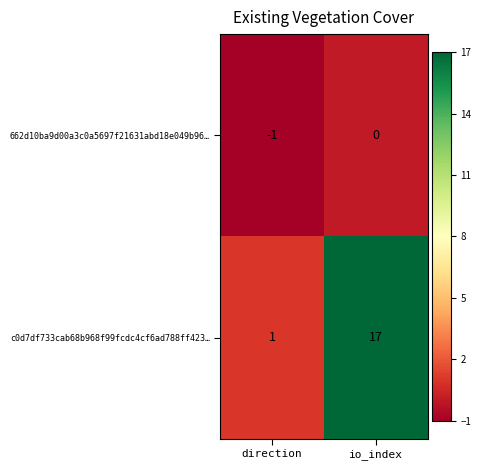

Where is c0d7df733cab68b968f99fcdc4cf6ad788ff423… nearest to the value 9?

direction